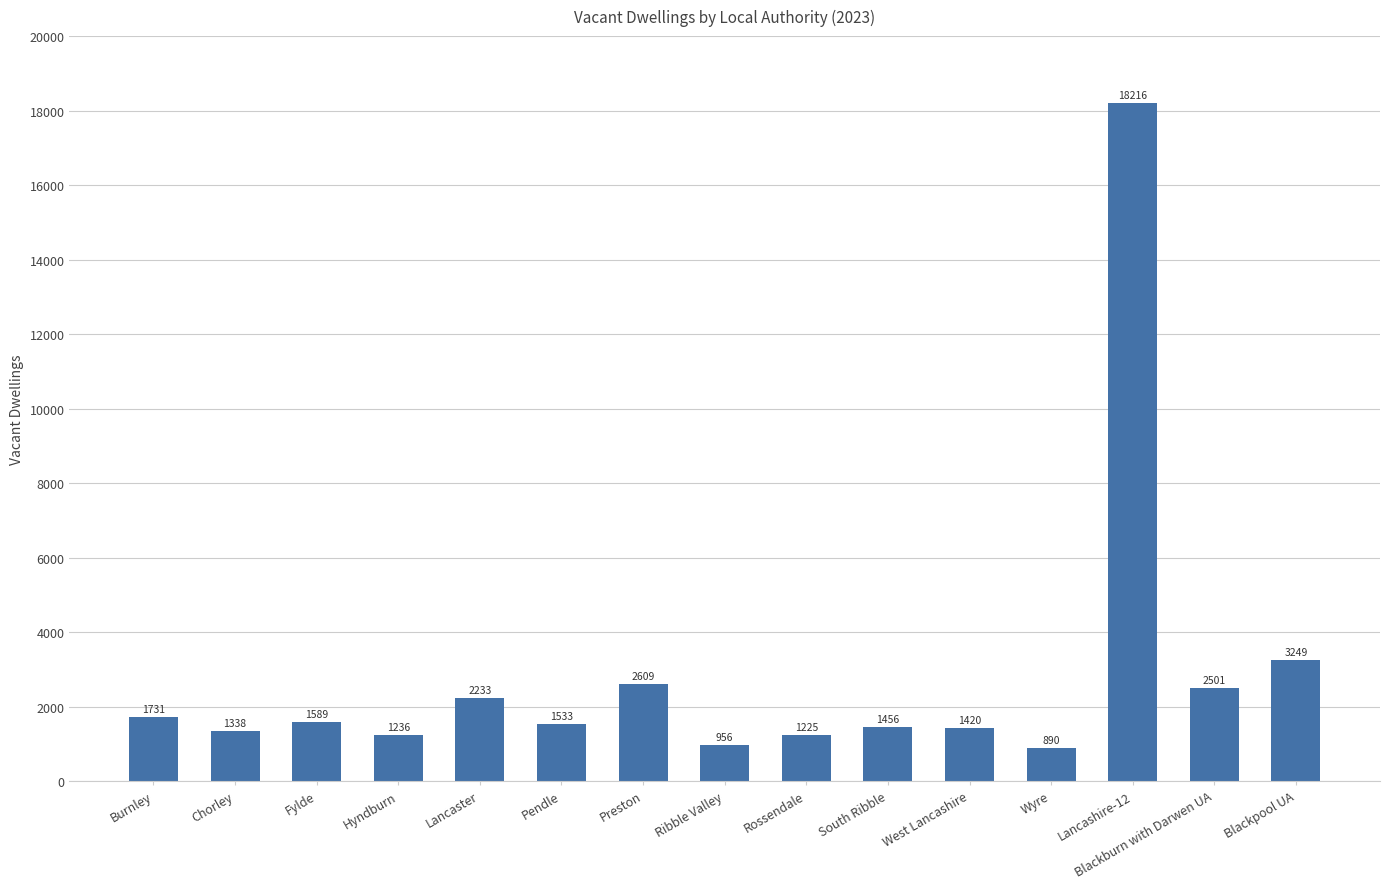

What is the sum of the values at West Lancashire and South Ribble?

2876